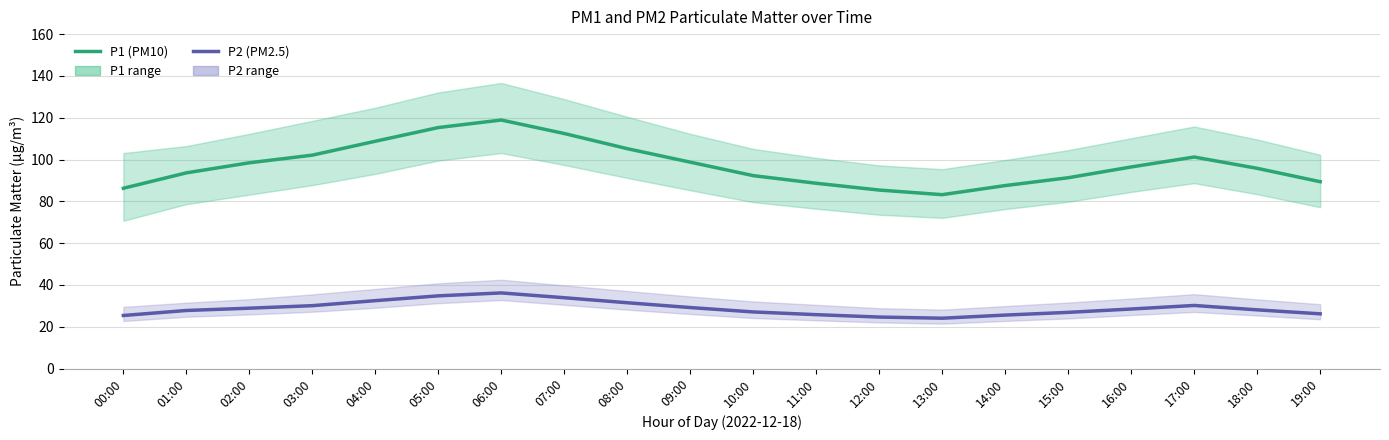

True or false: P1 (PM10) and P2 (PM2.5) intersect in this chart.

False